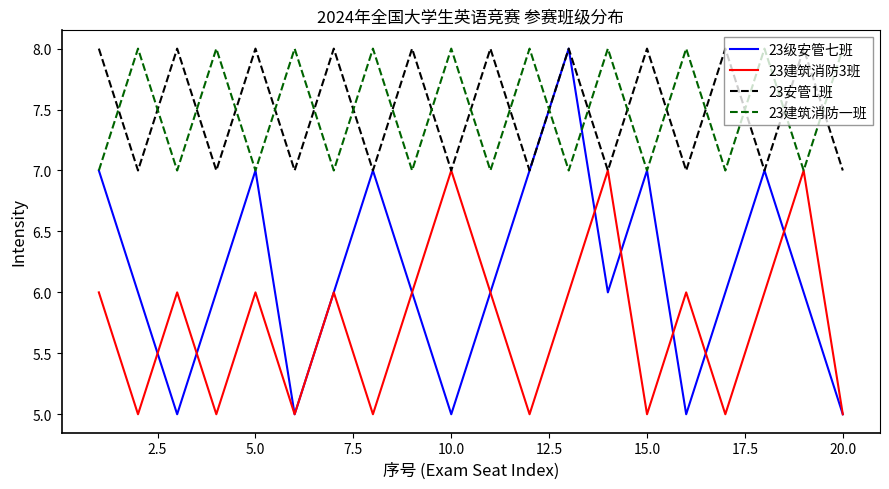

How many times do 23建筑消防一班 and 23安管1班 cross each other?

19